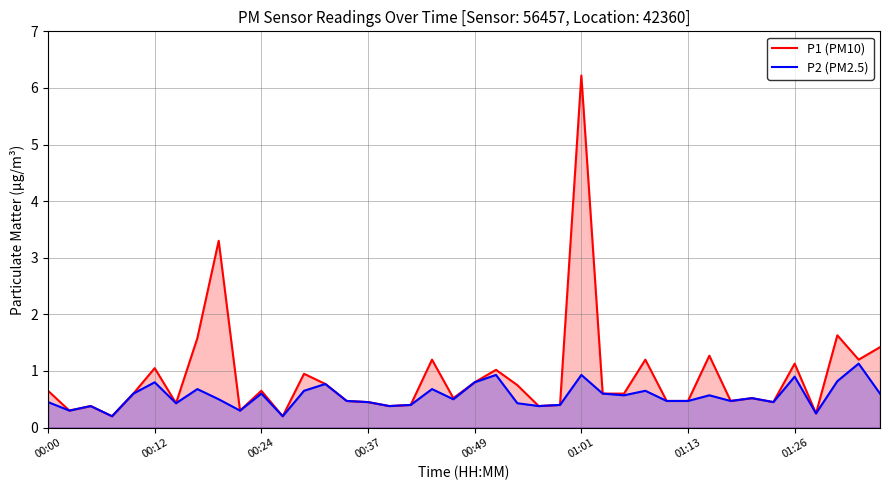

At 26, list the series in order from largest to smallest.

P1 (PM10), P2 (PM2.5)